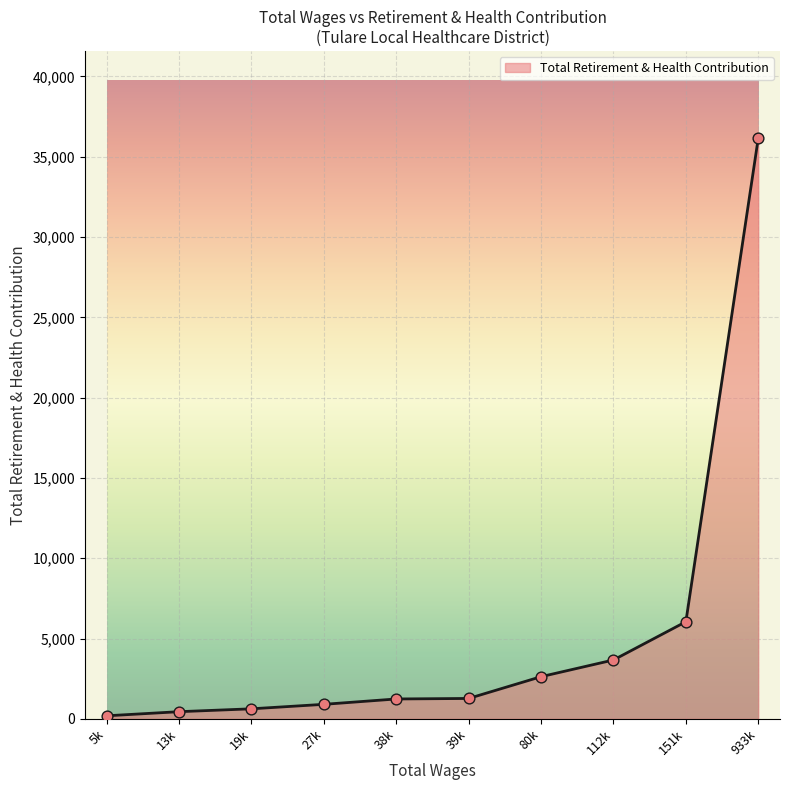

Between 112k and 27k, which is larger?

112k